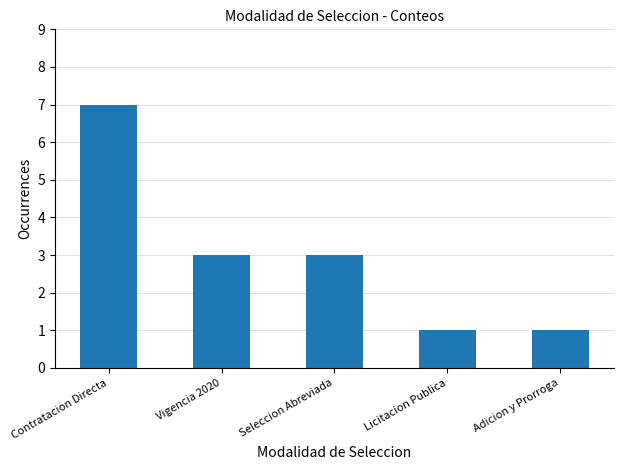

What is the change in value from Contratacion Directa to Vigencia 2020?

-4